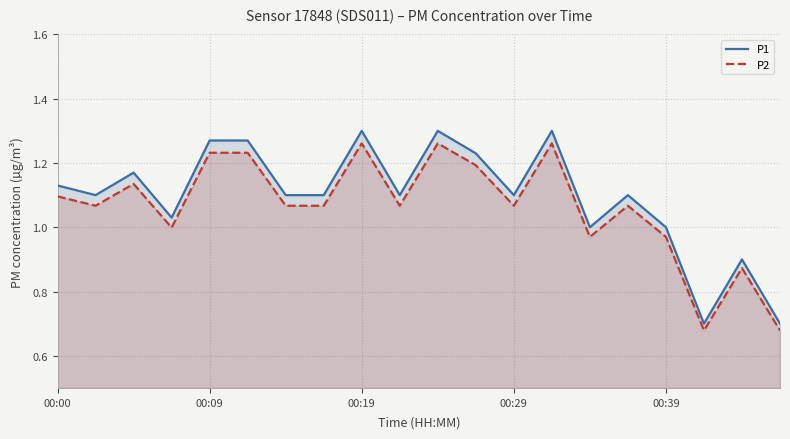

Which series has the largest range (max minus min)?

P1